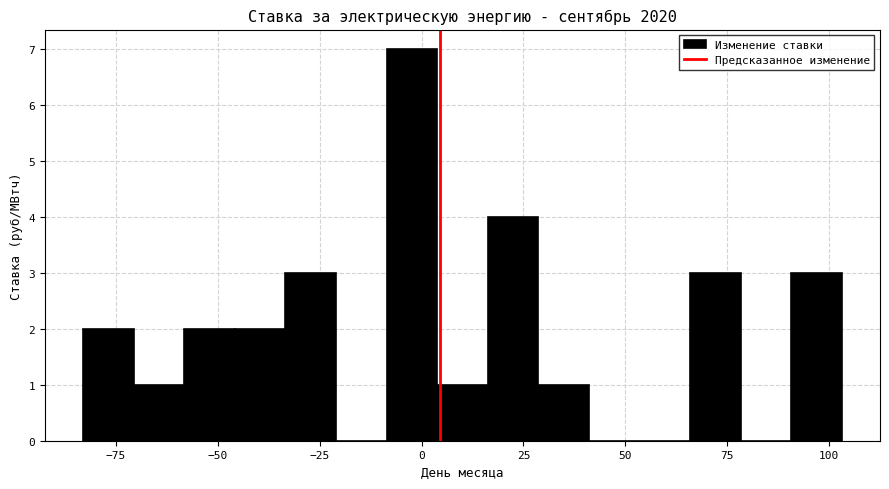

Read against the x-axis, roughly where is the centre of the tallest bar?

0